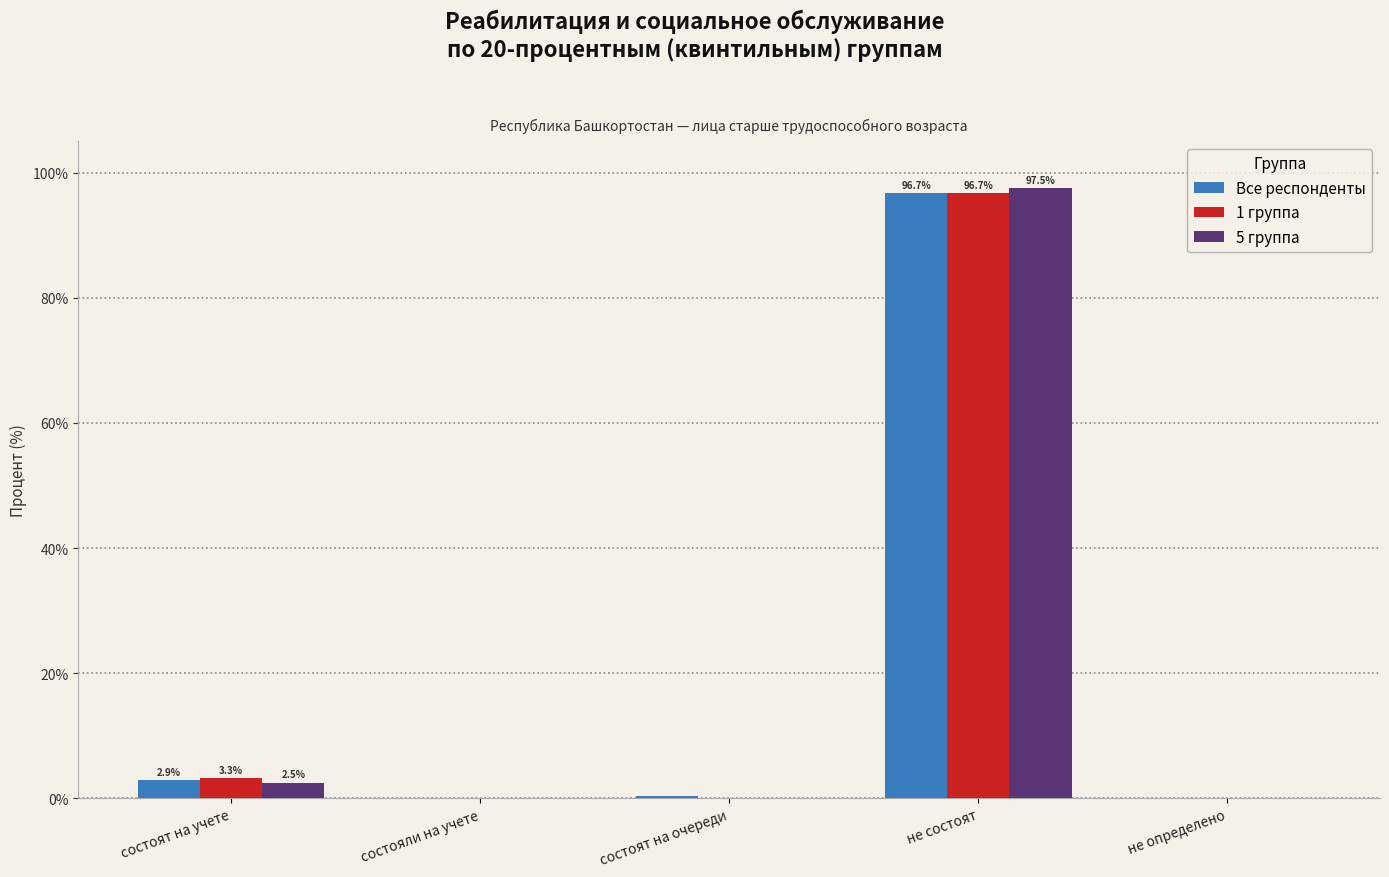

Where is Все респонденты nearest to the value 48?

состоят на учете